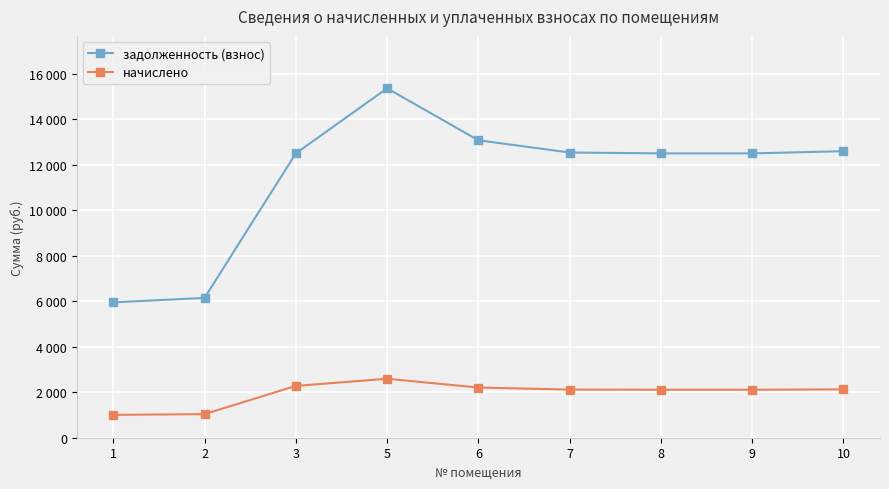

What are all the series names shown in the legend?

задолженность (взнос), начислено